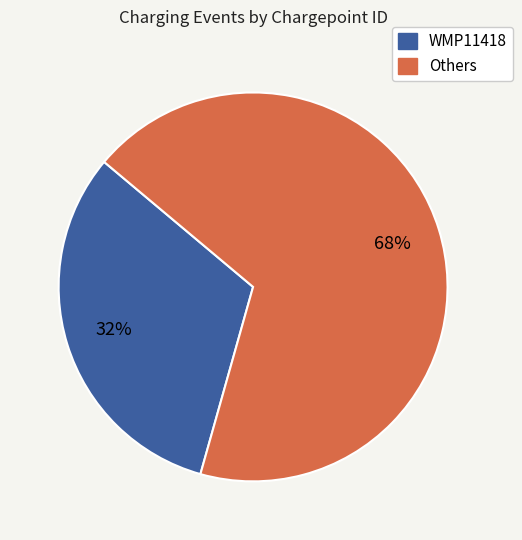

Approximately how many times larger is the value at Others compared to WMP11418?

2.1